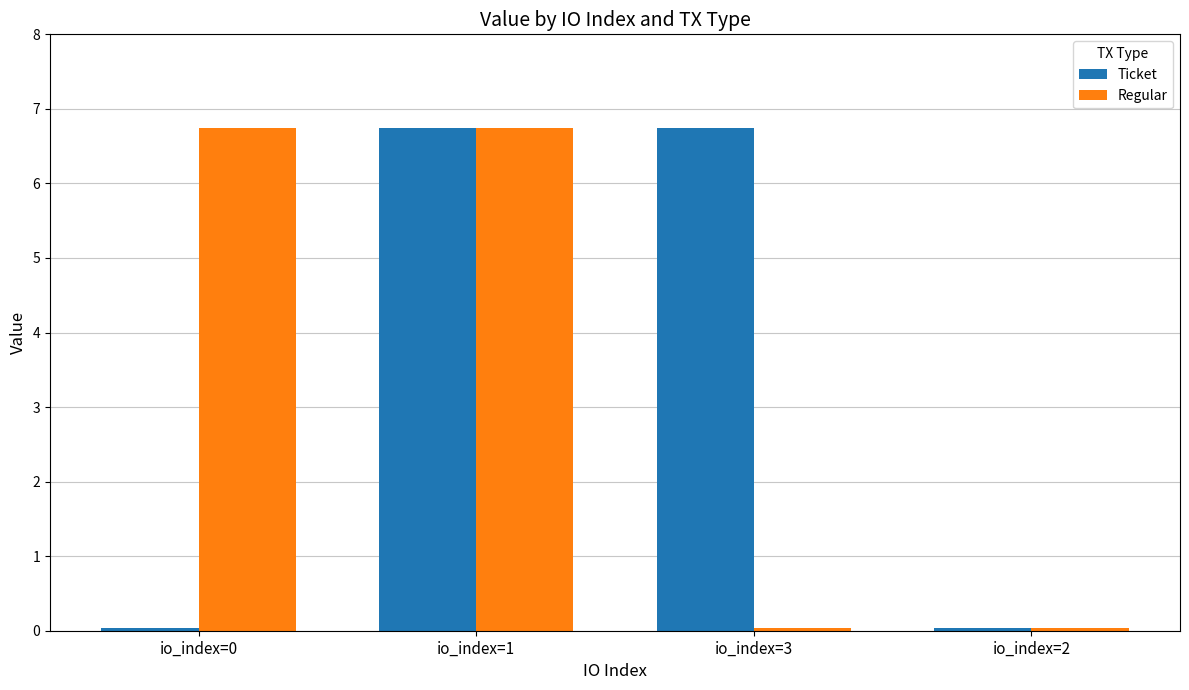

At io_index=3, list the series in order from smallest to largest.

Regular, Ticket